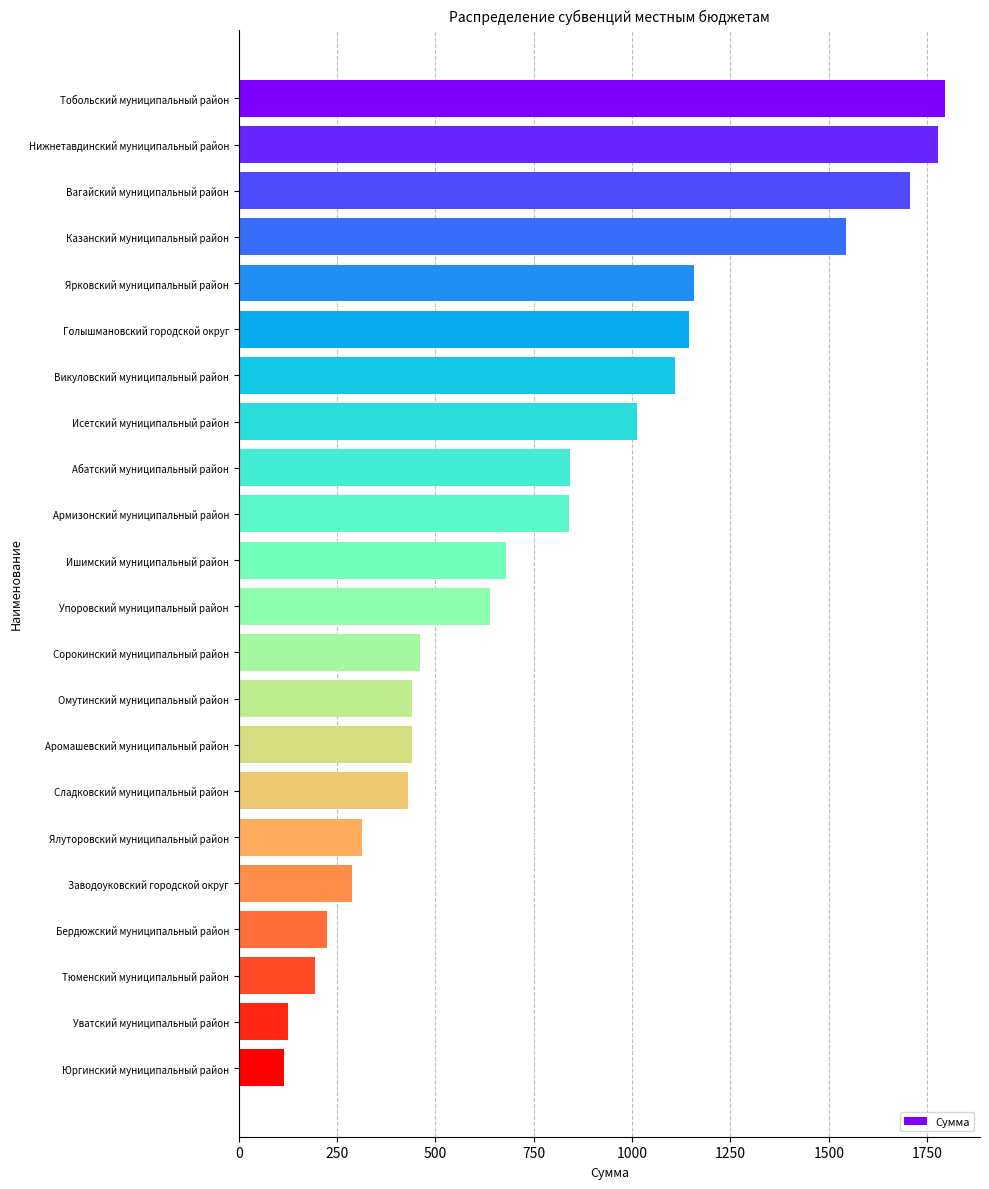

What is the maximum value shown in the chart?

1794.7